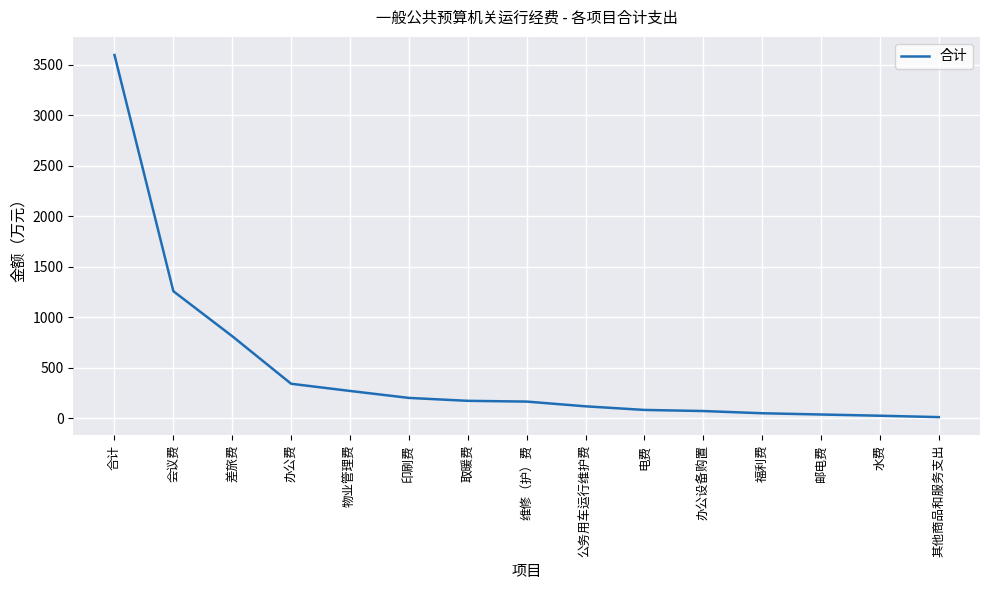

How many lines are shown in the chart?

1